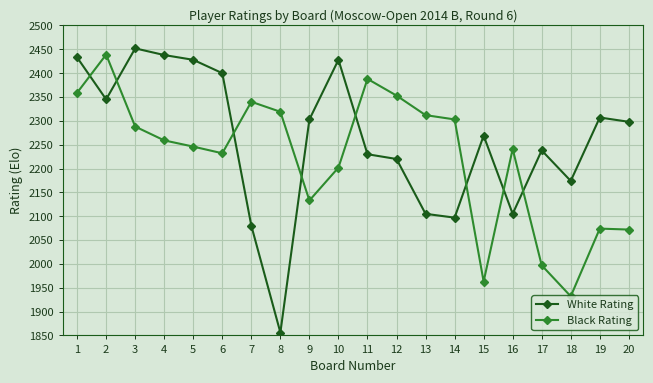

Rank the series by their average value, from lowest to highest.

Black Rating, White Rating